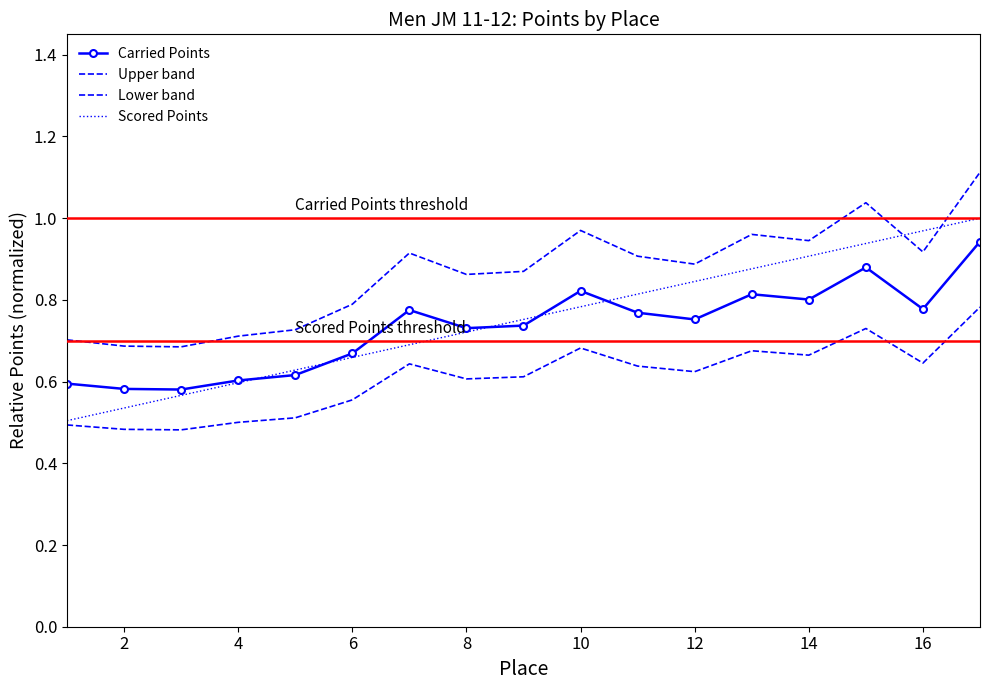

Count the number of categories in the chart.

17